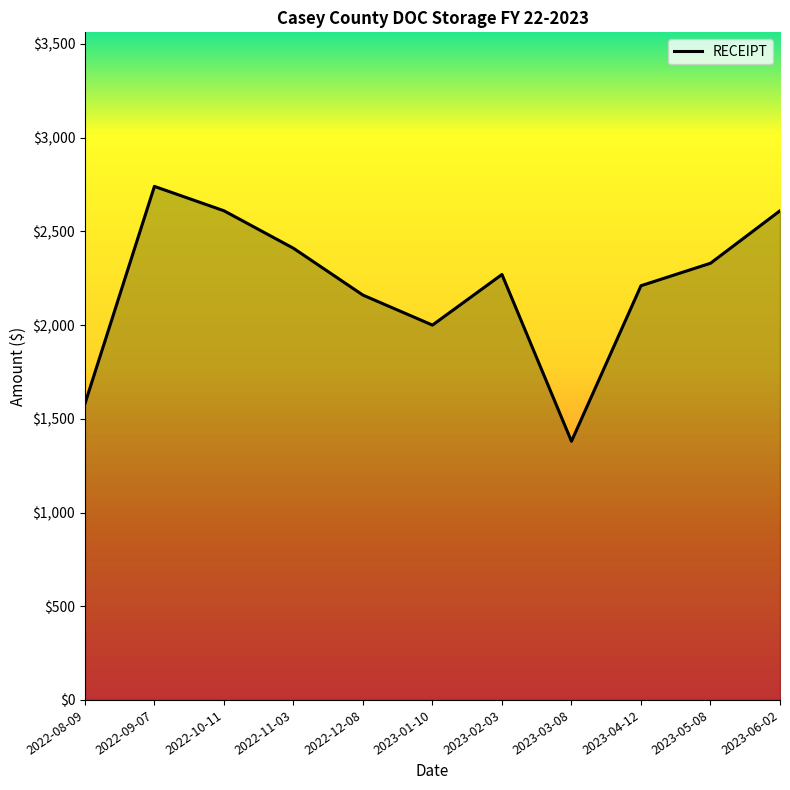

Reading left to right, extract all data points from this chart.

1580	2740	2610	2410	2160	2000	2270	1380	2210	2330	2610